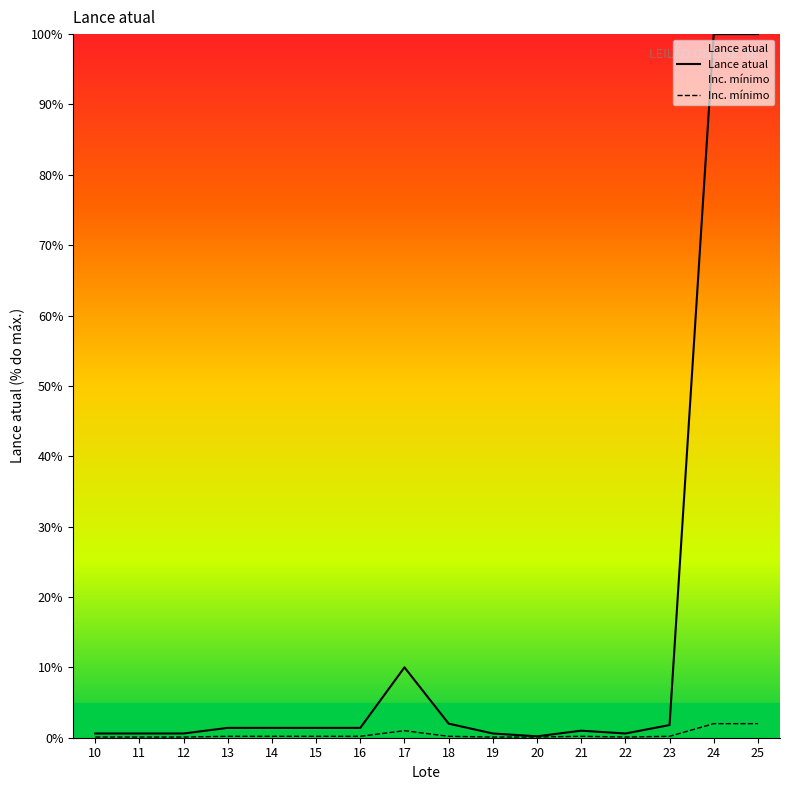

Between 10 and 20, which series saw the biggest shift?

Lance atual